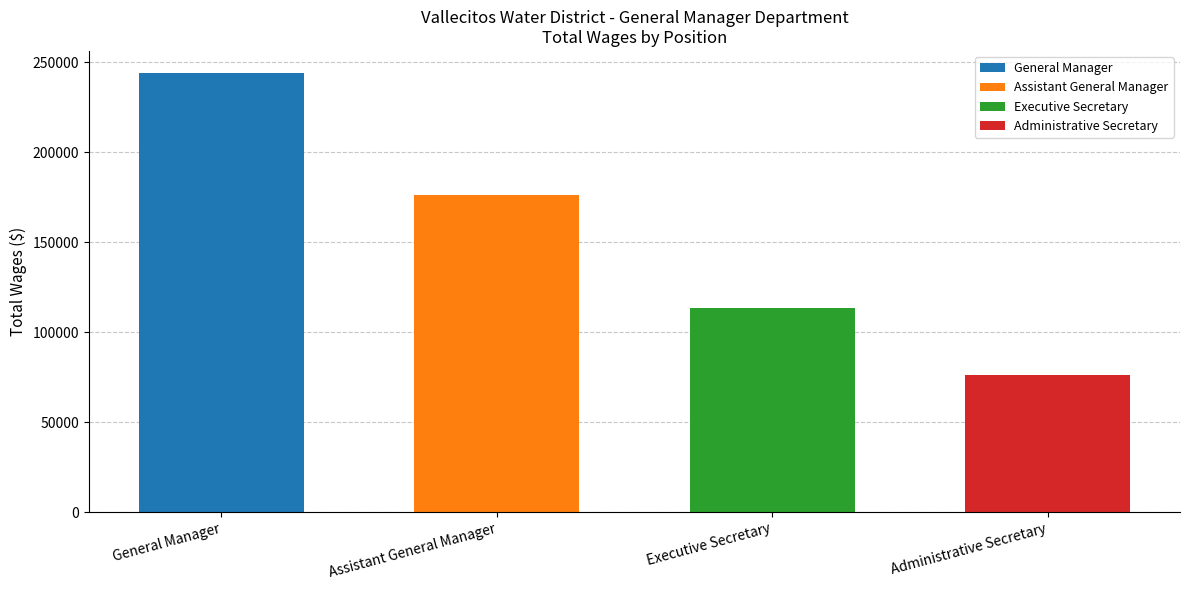

List the labels in order of value, smallest first.

Administrative Secretary, Executive Secretary, Assistant General Manager, General Manager